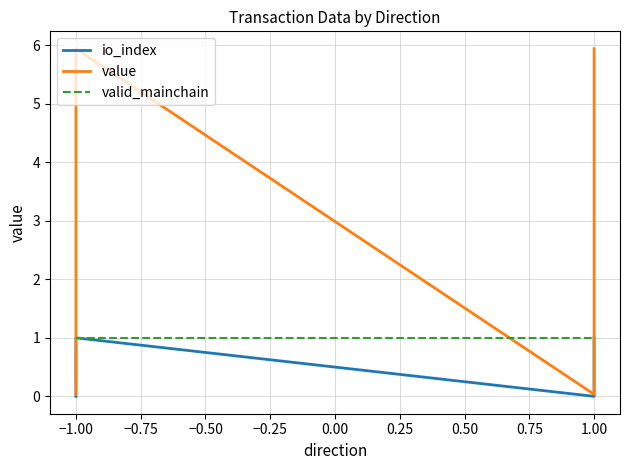

Rank the series by their maximum value, from lowest to highest.

io_index, valid_mainchain, value